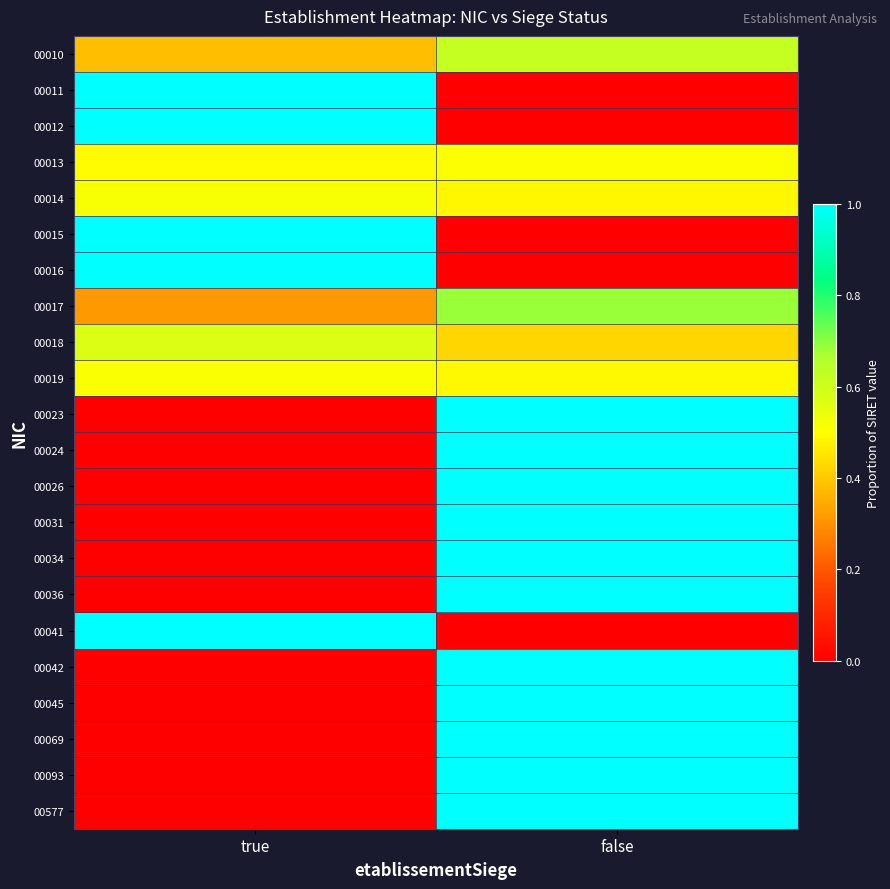

Which category has the highest value across all series?

true